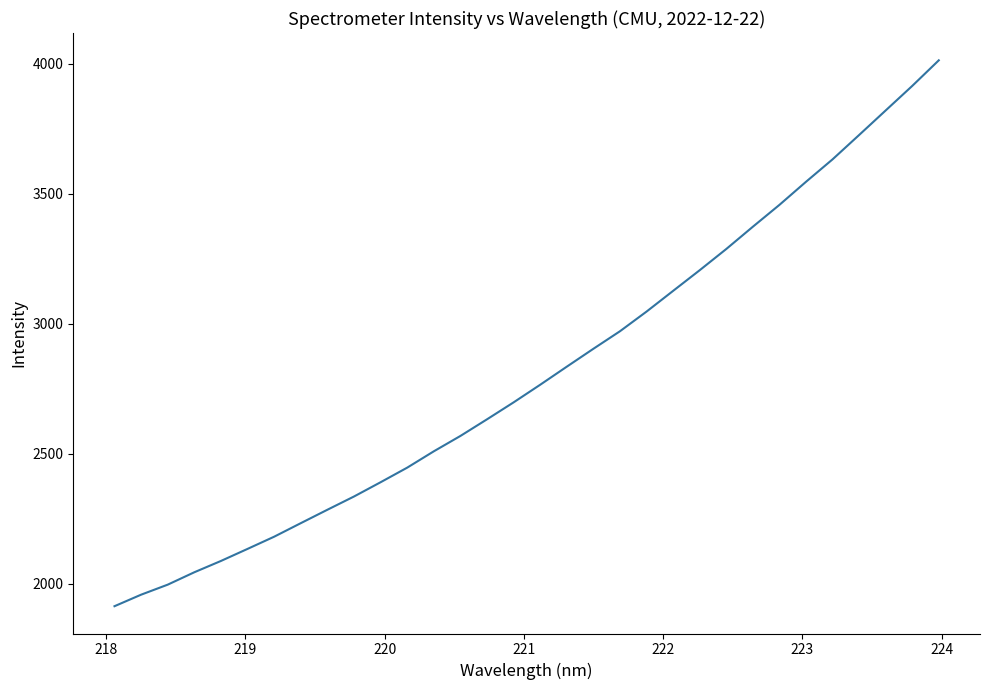

What is the difference between the maximum and minimum values?

2100.1